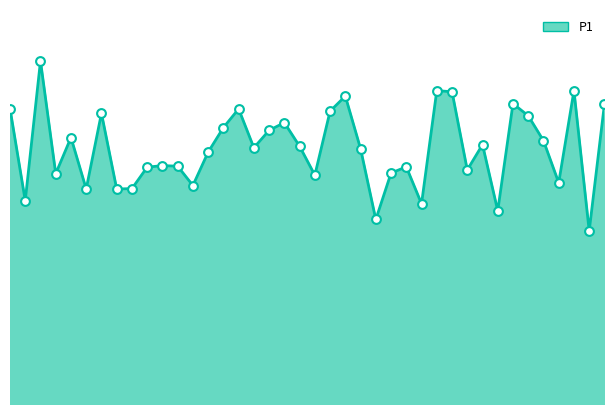

How many lines are shown in the chart?

1